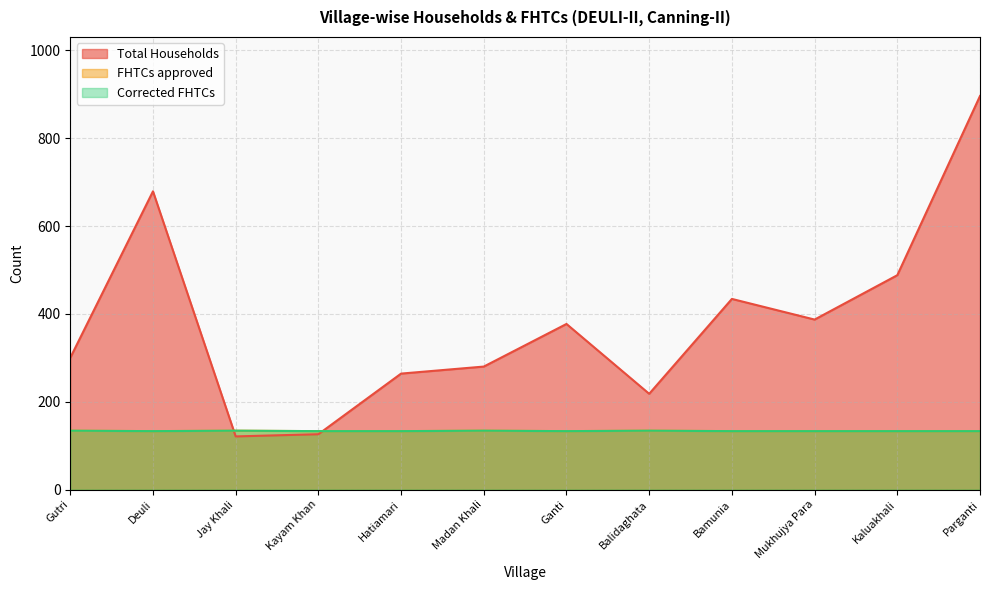

Does the chart display data point markers on the line(s)?

No